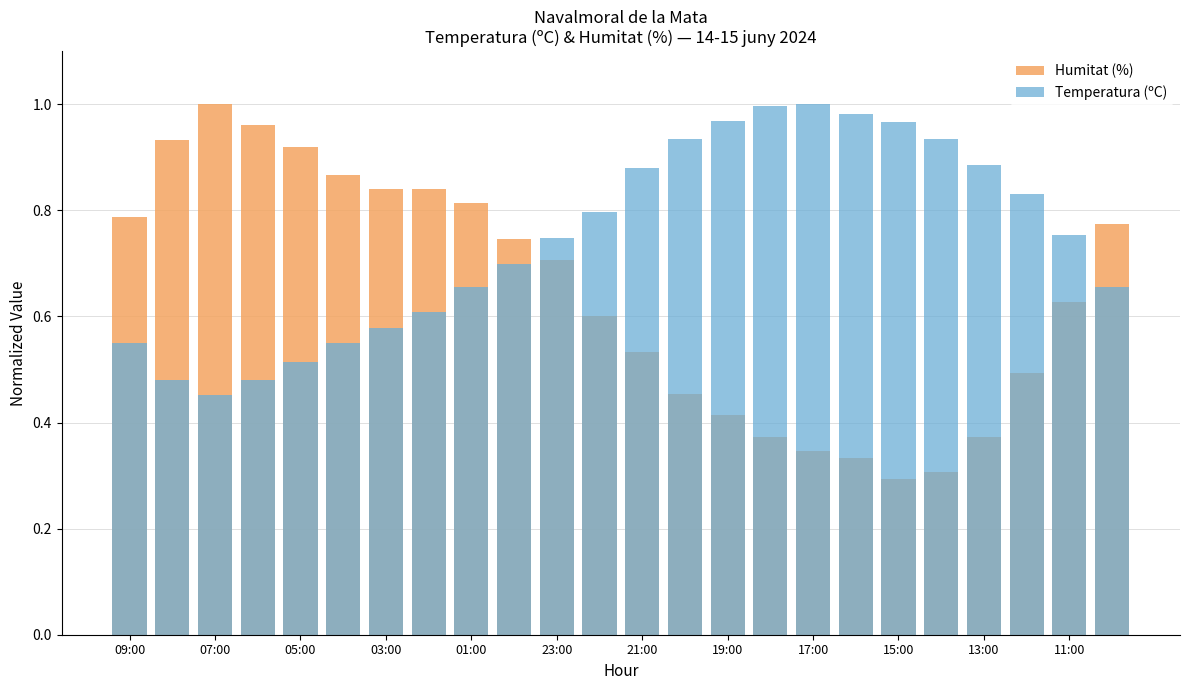

Count the number of data series in this chart.

2